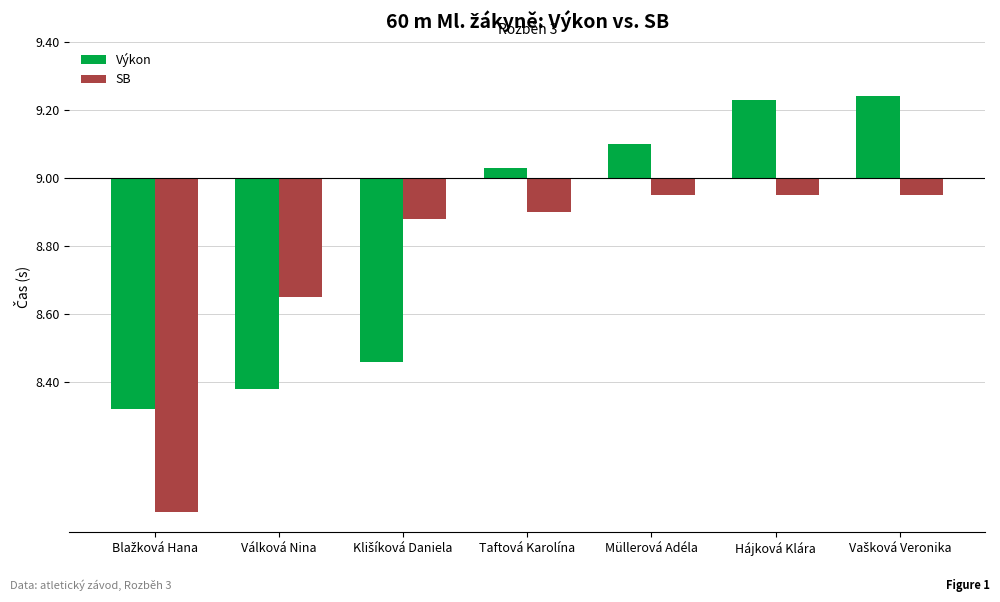

Is it true that SB equals -0.1 at Vašková Veronika?

True